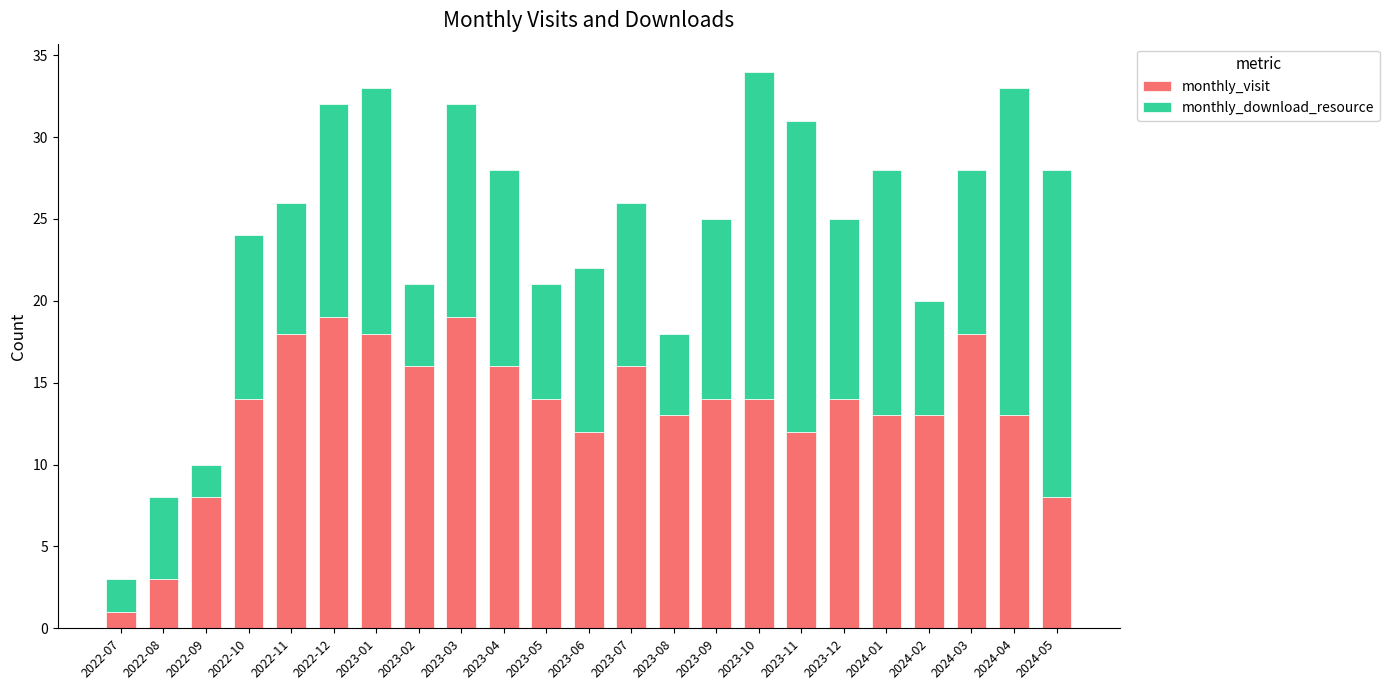

At which label does monthly_visit reach its minimum?

2022-07